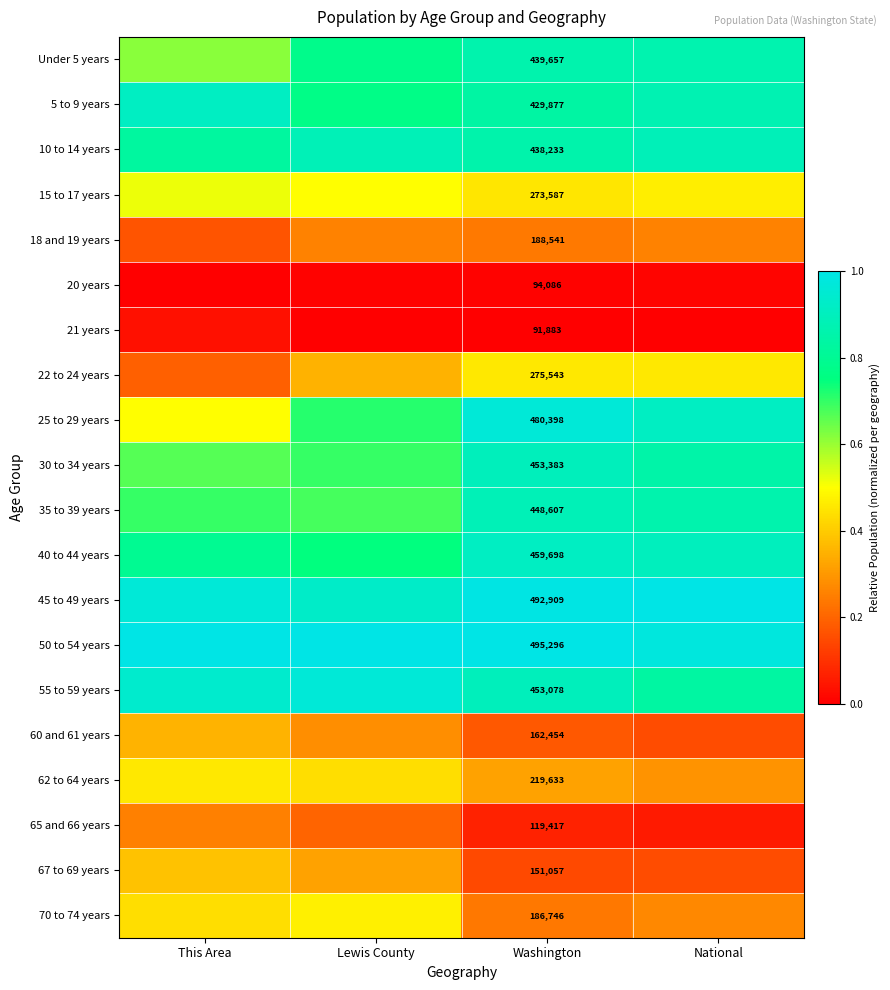

At which label is 21 years closest to 0?

Lewis County